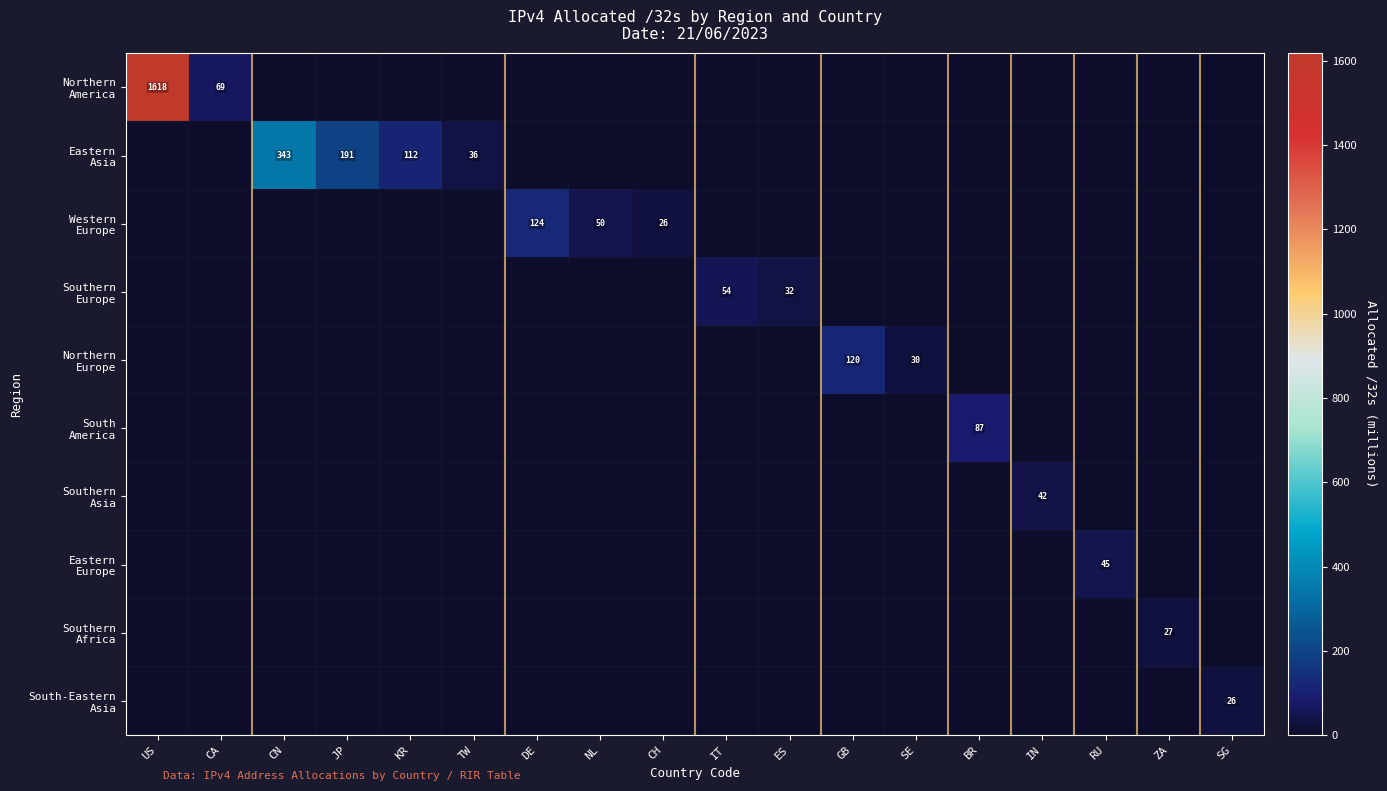

At which category is the sum across all series the highest?

US